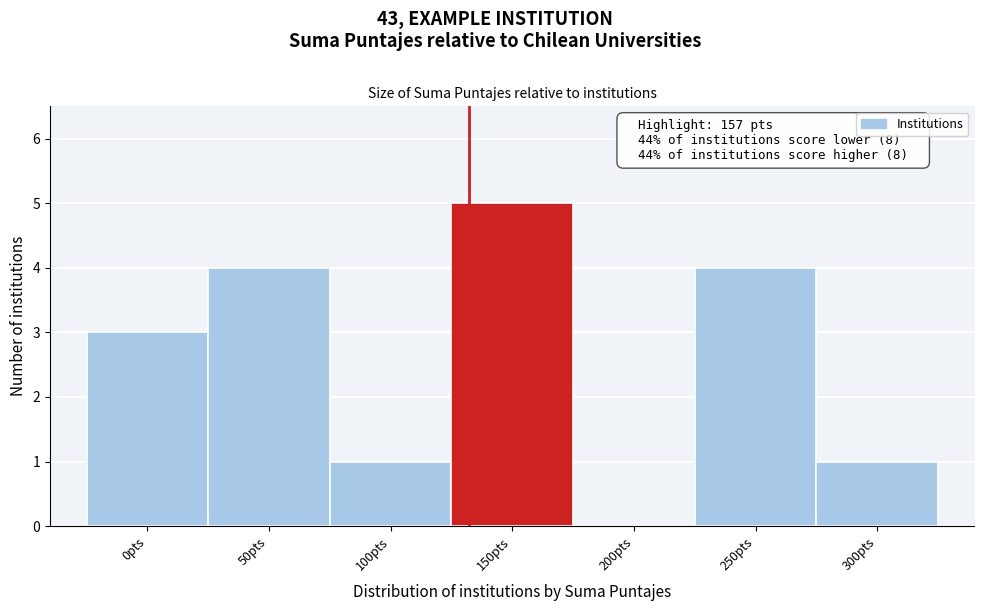

Reading left to right, list all the values displayed in this chart.

0pts=3	50pts=4	100pts=1	150pts=5	200pts=0	250pts=4	300pts=1